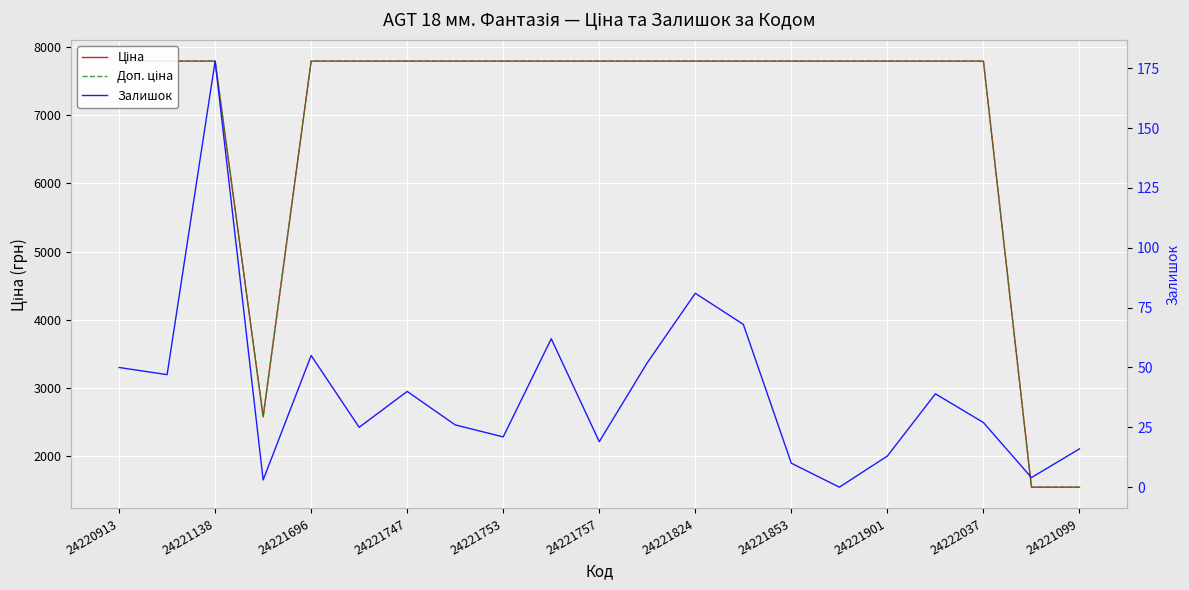

List the series in order of their peak value, lowest first.

Залишок, Ціна, Доп. ціна